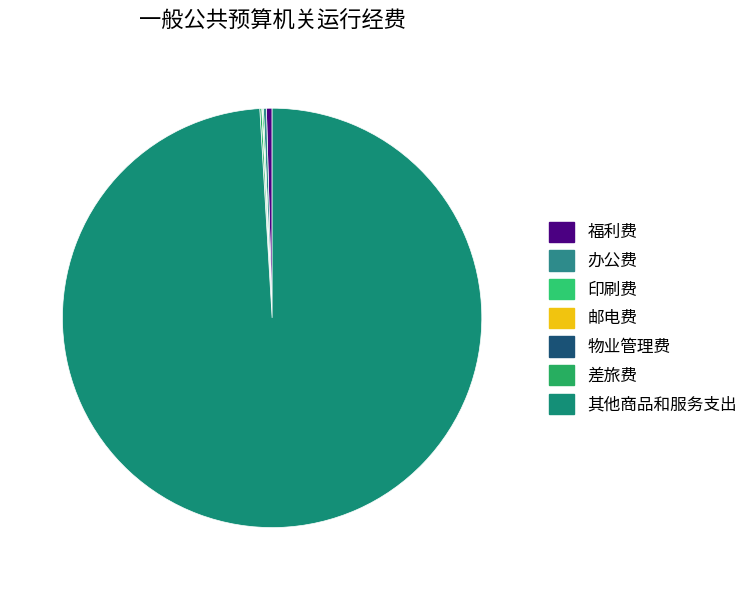

How many slices are in this pie chart?

7